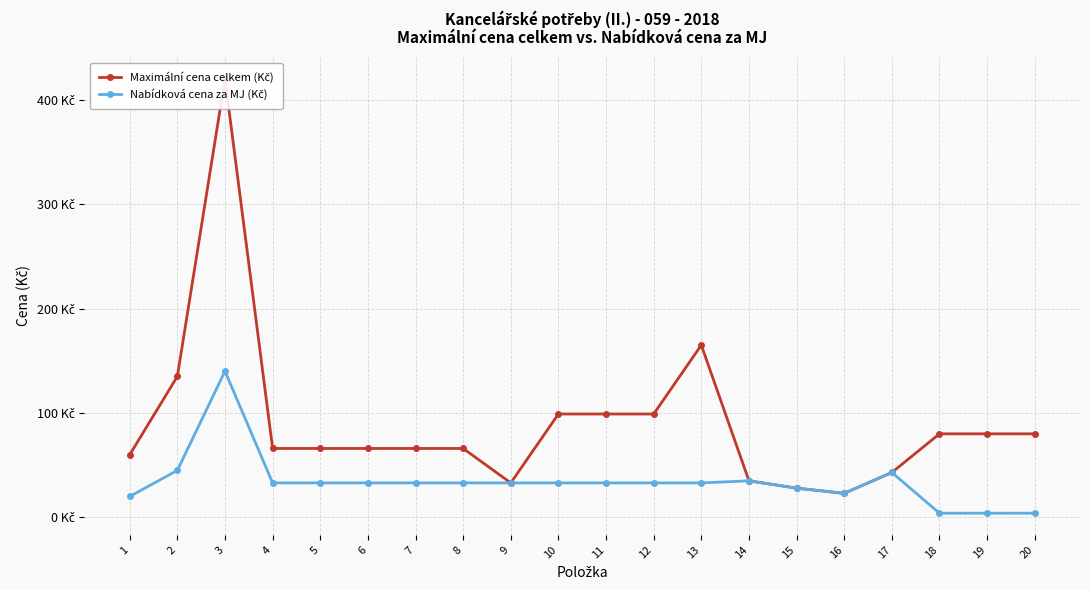

Which series has the widest spread of values?

Maximální cena celkem (Kč)